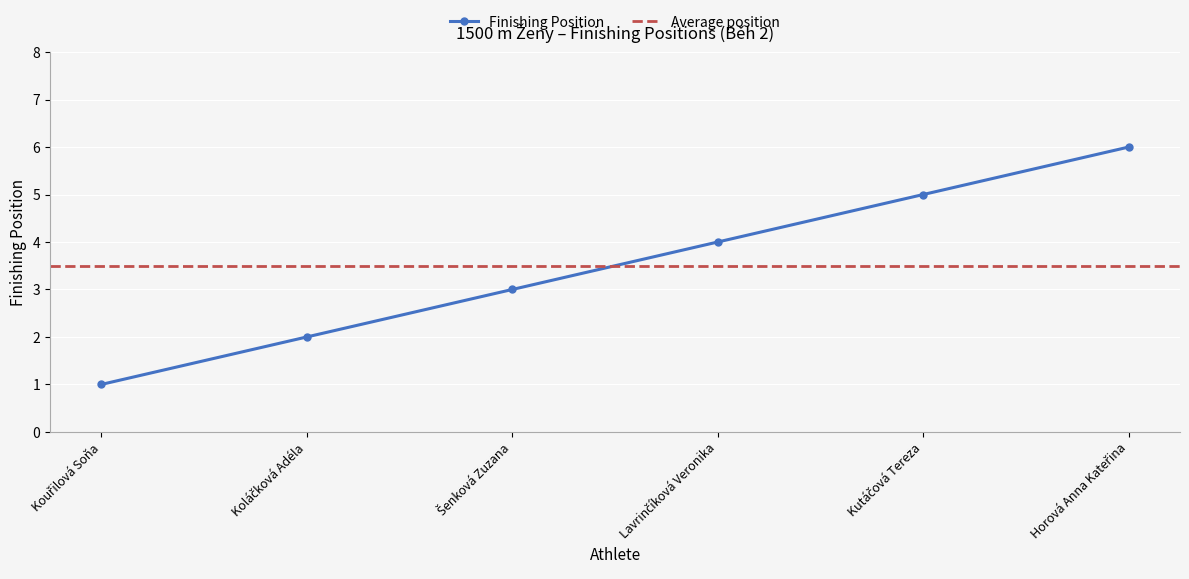

Rank the categories by value from lowest to highest.

Kouřilová Soňa, Koláčková Adéla, Šenková Zuzana, Lavrinčíková Veronika, Kutáčová Tereza, Horová Anna Kateřina